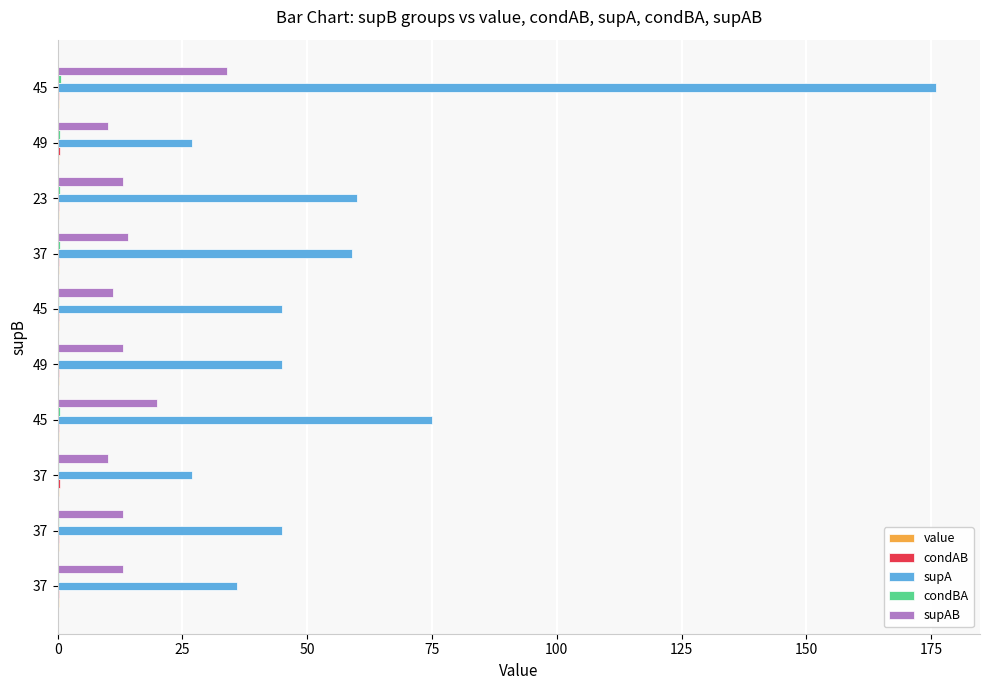

Count the number of categories in the chart.

10